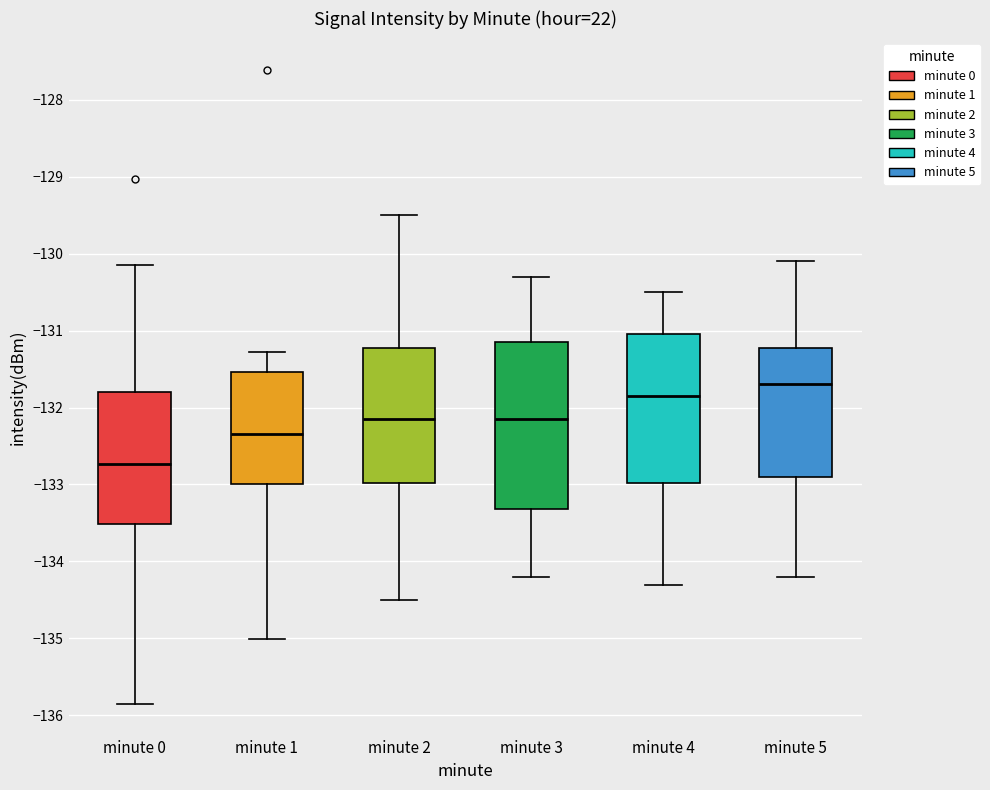

Which box's median line is the lowest?

minute 0